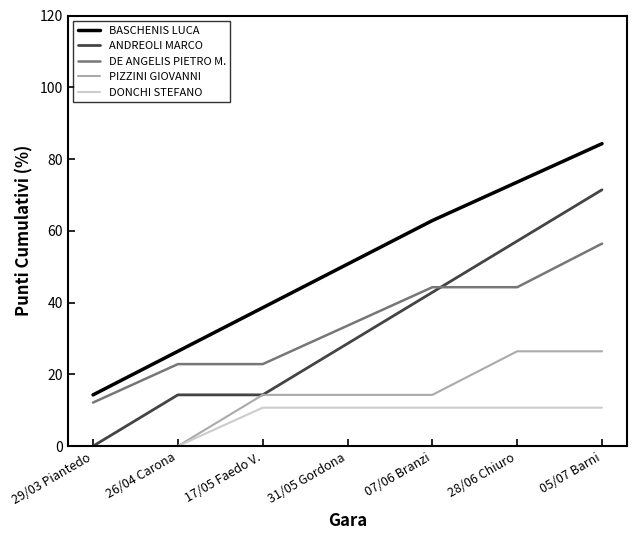

Reading right to left, extract all data points from this chart.

BASCHENIS LUCA: 84.3	73.6	62.9	50.7	38.6	26.4	14.3
ANDREOLI MARCO: 71.4	57.1	42.9	28.6	14.3	14.3	0.0
DE ANGELIS PIETRO M.: 56.4	44.3	44.3	33.6	22.9	22.9	12.1
PIZZINI GIOVANNI: 26.4	26.4	14.3	14.3	14.3	0.0	0.0
DONCHI STEFANO: 10.7	10.7	10.7	10.7	10.7	0.0	0.0